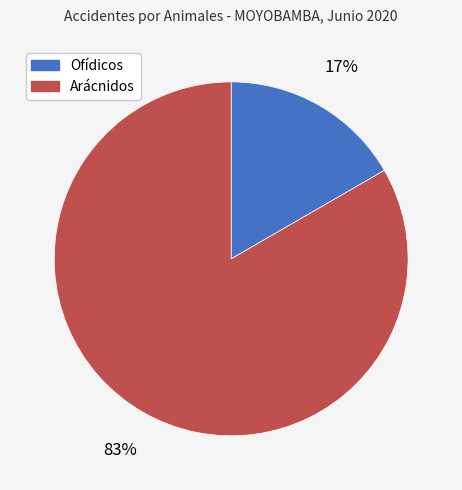

Does any single category account for the majority?

Yes